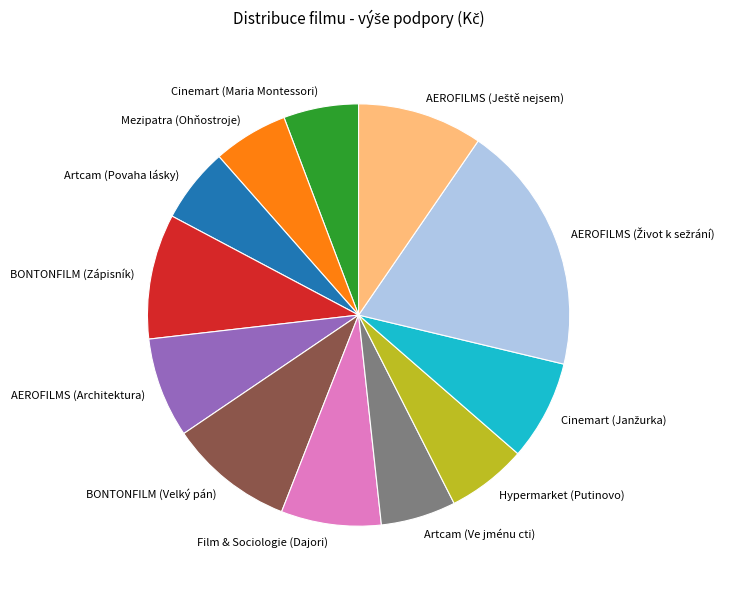

How many slices are in this pie chart?

12